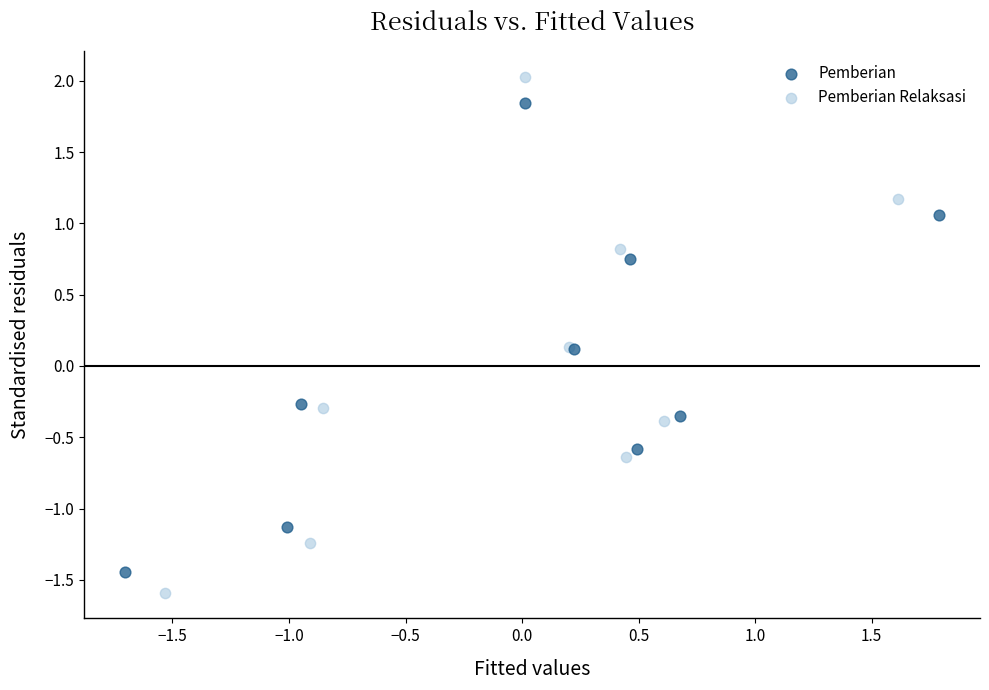

Which series contains the highest Y value?

Pemberian Relaksasi